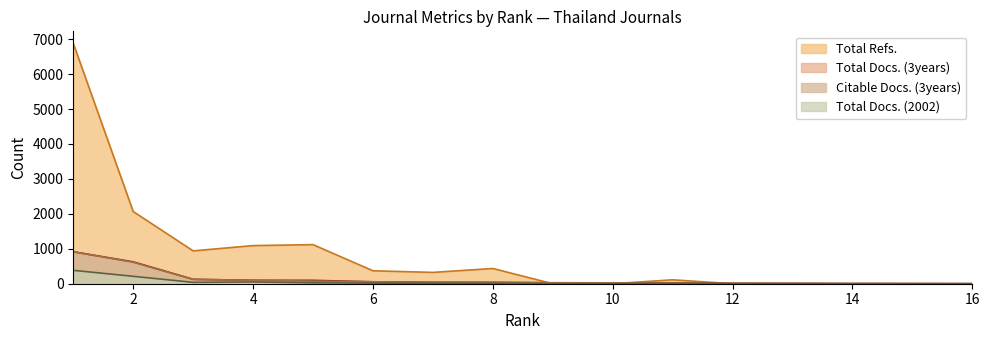

What is the total value across all series at 15?

6